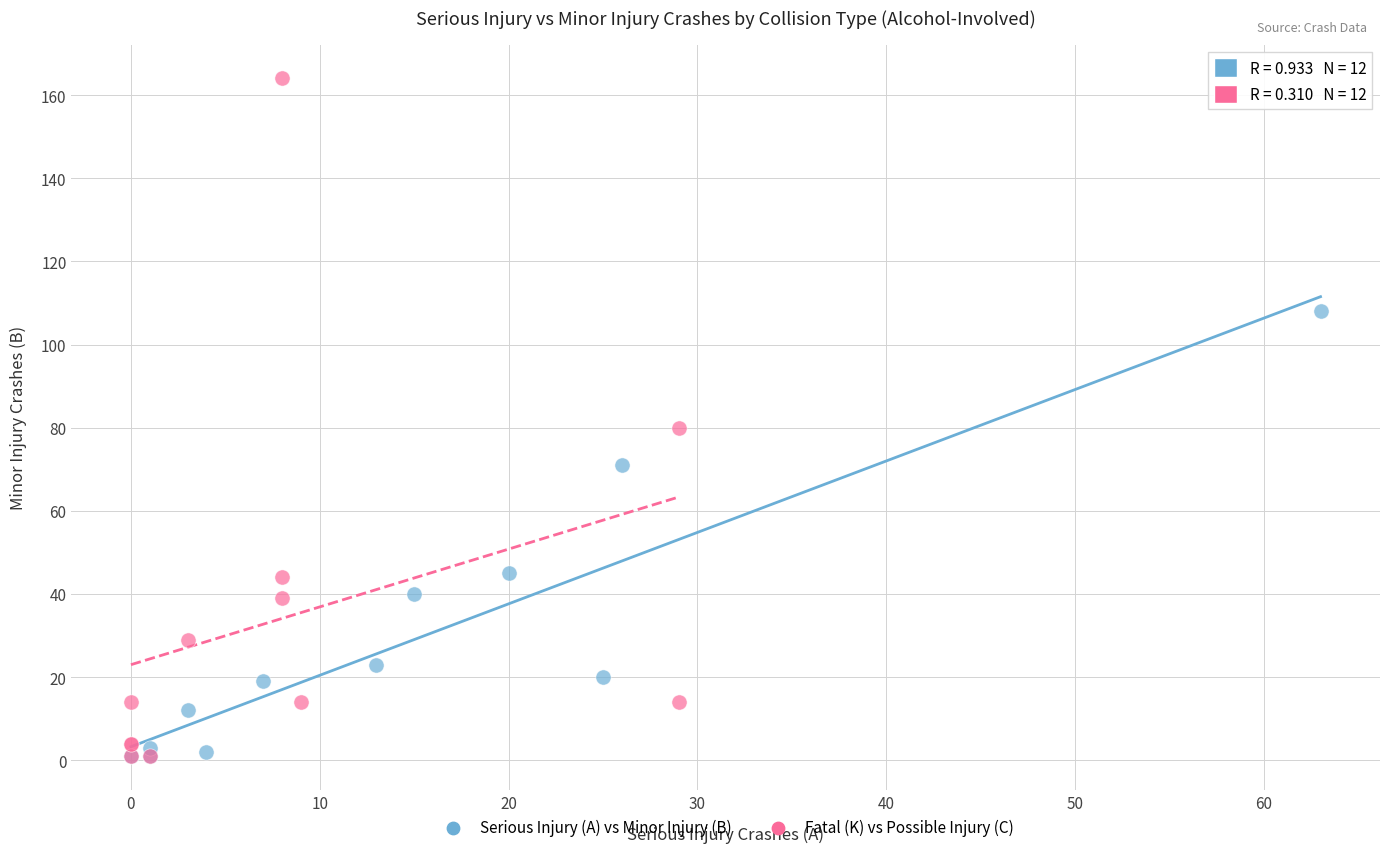

Which series has the largest Y range (max minus min)?

Fatal (K) vs Possible Injury (C)